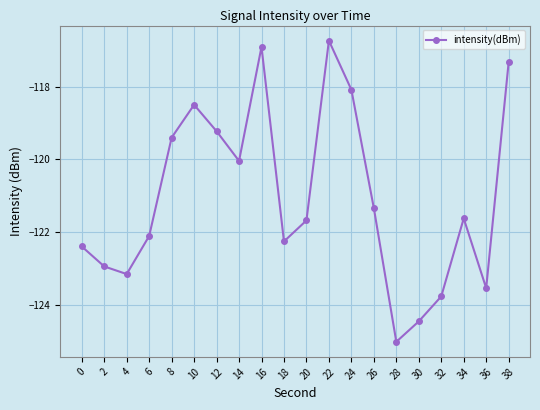

What is the value of the 5th point from the left?

-119.4